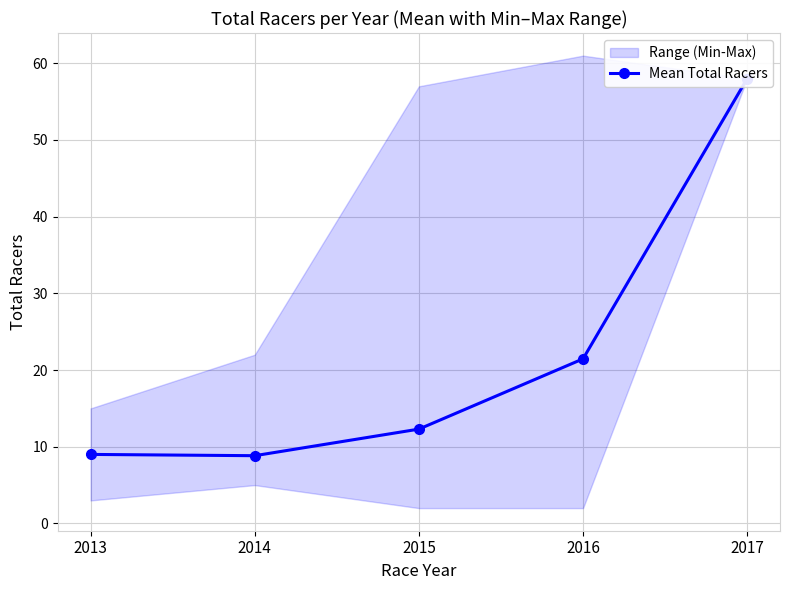

At which label does the data first exceed 12?

2015